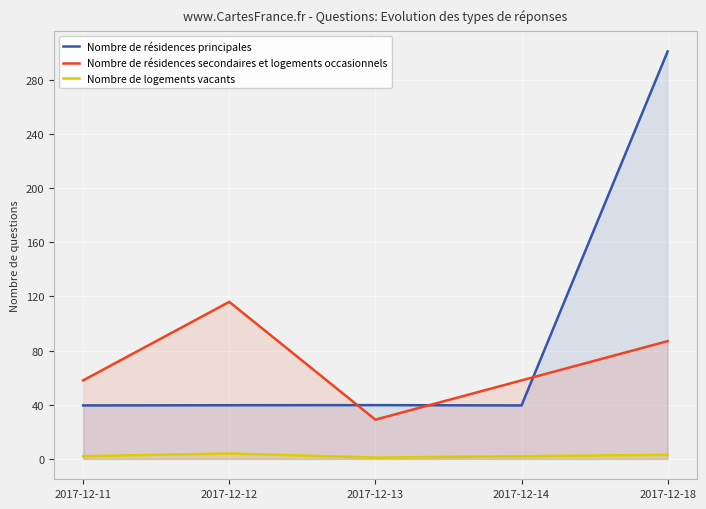

True or false: Nombre de logements vacants has a value of 0.6 at 2017-12-11.

False